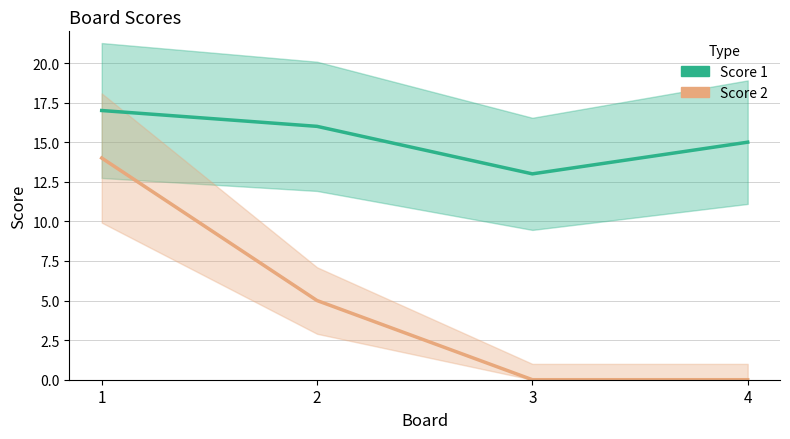

Which series has the widest spread of values?

Score 2